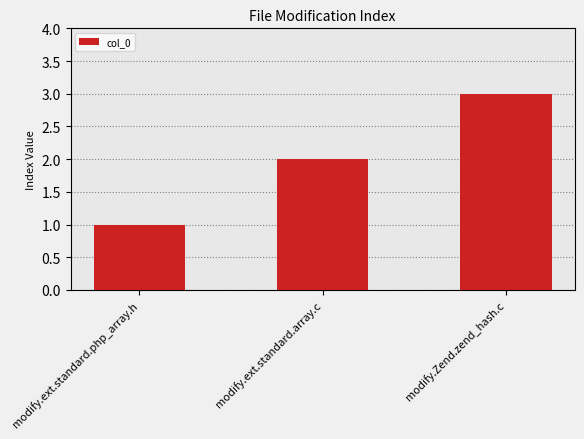

Reading left to right, transcribe all the data shown in this chart.

1	2	3